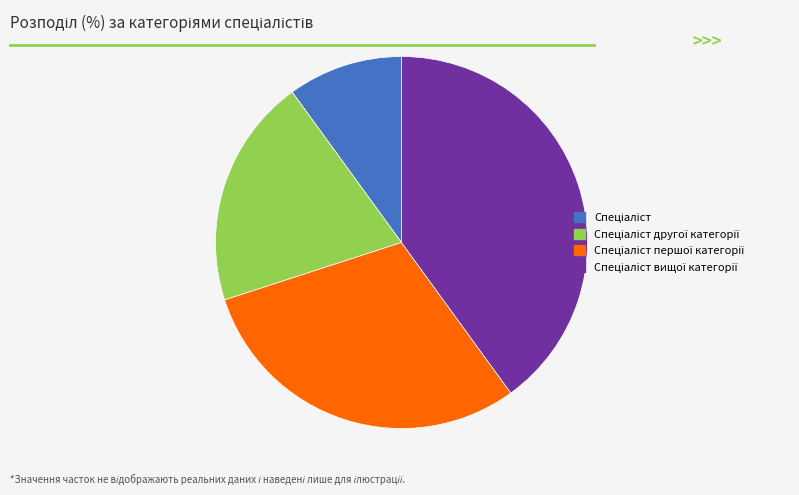

Is there any slice that represents more than half of the pie?

No